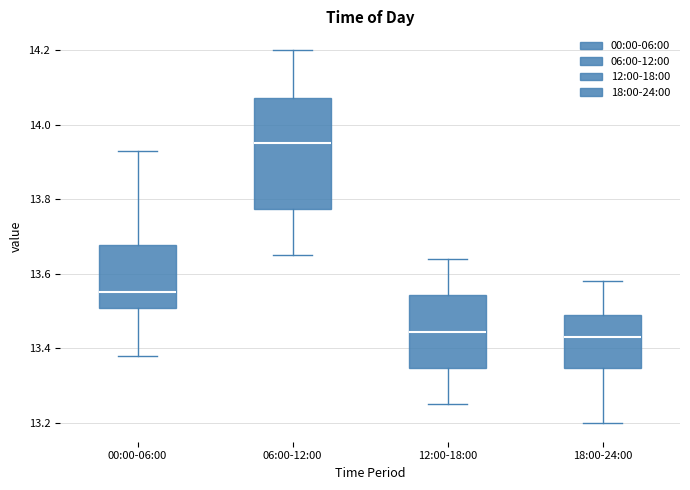

Reading left to right, transcribe this box plot: for each box, give where its median line is, the range the box spans, and where its two whiskers end, as read against the y-axis. The values are not printed on the chart, so give them approximately, as read against the axis.

00:00-06:00: median 13.56, box 13.50 to 13.68, whiskers 13.38 to 13.94
06:00-12:00: median 13.96, box 13.78 to 14.08, whiskers 13.66 to 14.20
12:00-18:00: median 13.44, box 13.34 to 13.54, whiskers 13.26 to 13.64
18:00-24:00: median 13.44, box 13.34 to 13.50, whiskers 13.20 to 13.58